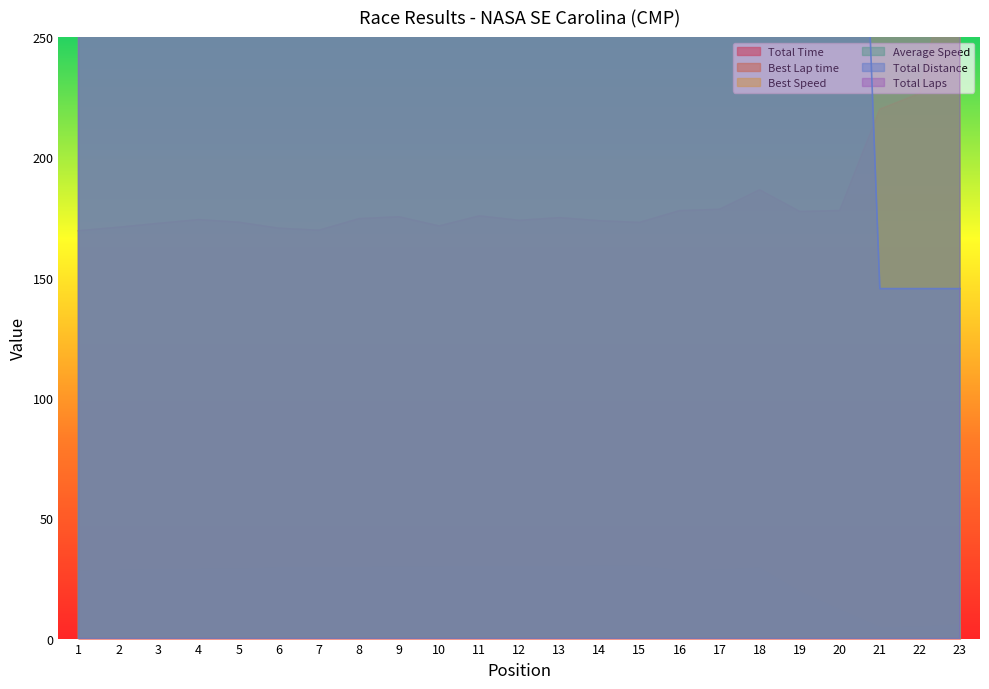

Where is the first local maximum for Best Speed?

7